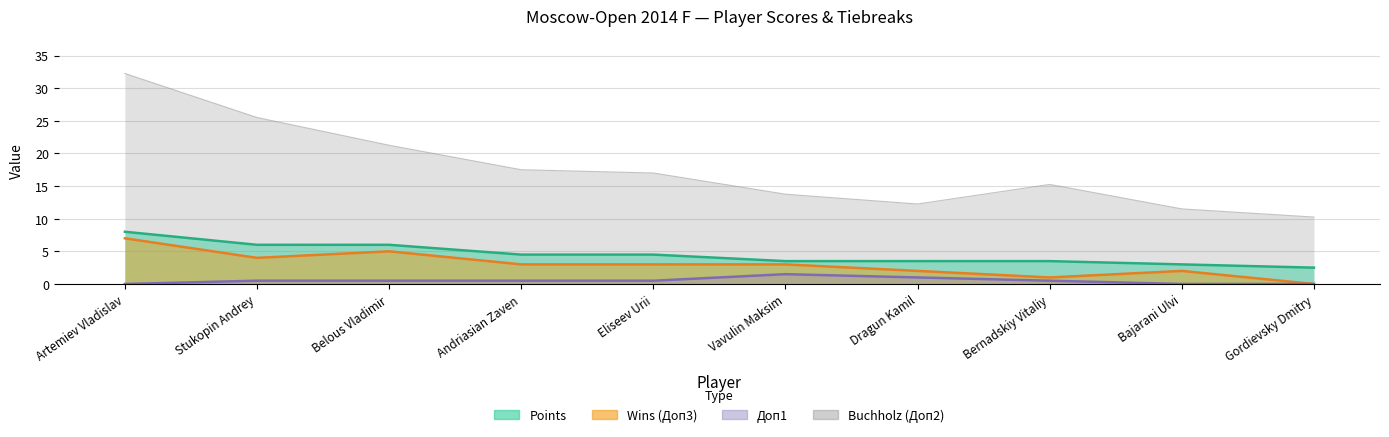

In Doп1, how many points are higher than both neighbors (excluding endpoints)?

1